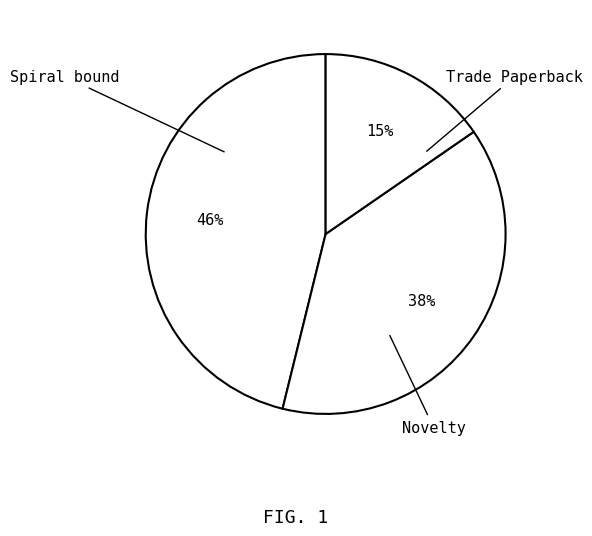

How many segments does this pie chart have?

3